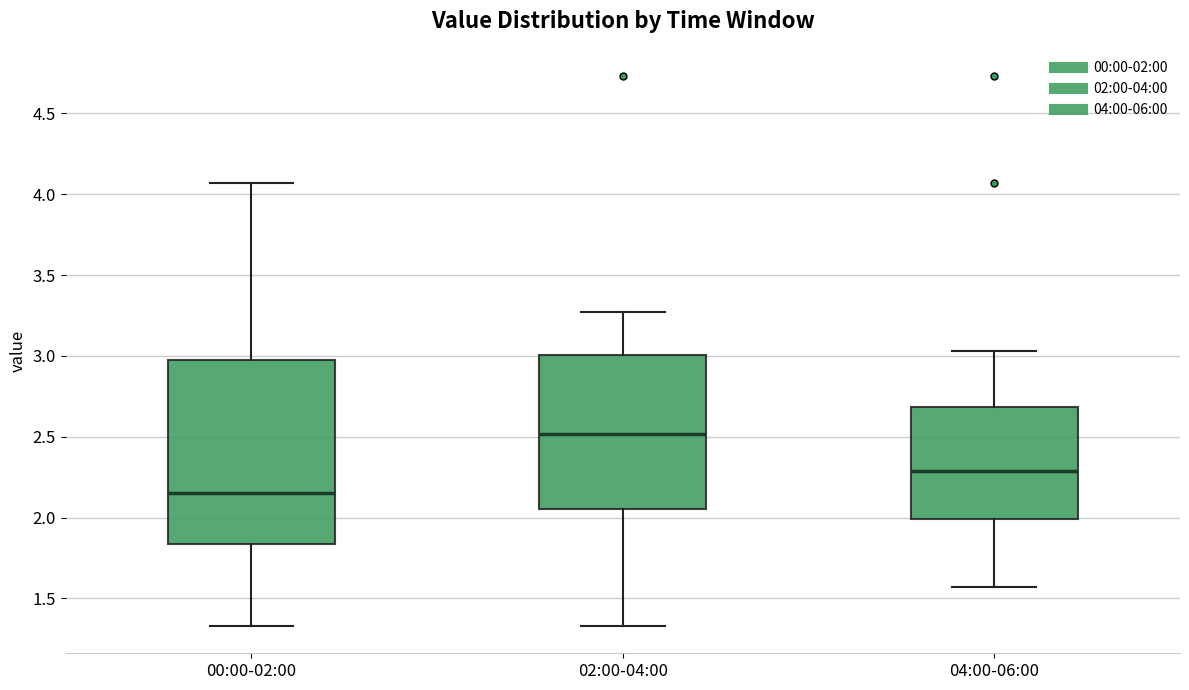

Reading left to right, transcribe this box plot: for each box, give where its median line is, the range the box spans, and where its two whiskers end, as read against the y-axis. The values are not printed on the chart, so give them approximately, as read against the axis.

00:00-02:00: median 2.15, box 1.85 to 3.00, whiskers 1.35 to 4.05
02:00-04:00: median 2.50, box 2.05 to 3.00, whiskers 1.35 to 3.25
04:00-06:00: median 2.30, box 2.00 to 2.70, whiskers 1.55 to 3.05